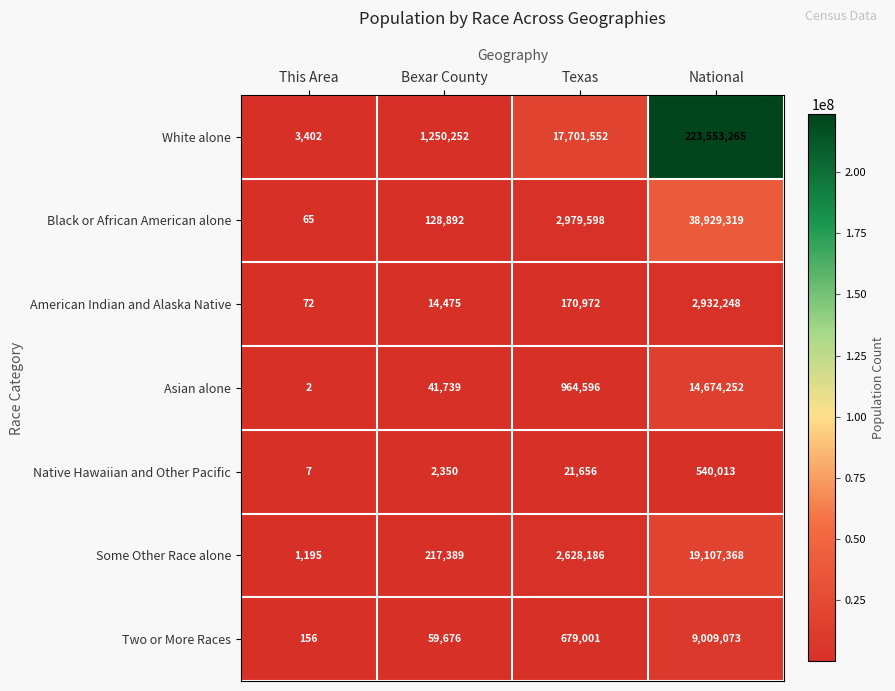

What is the approximate value of Two or More Races at National?

9009073